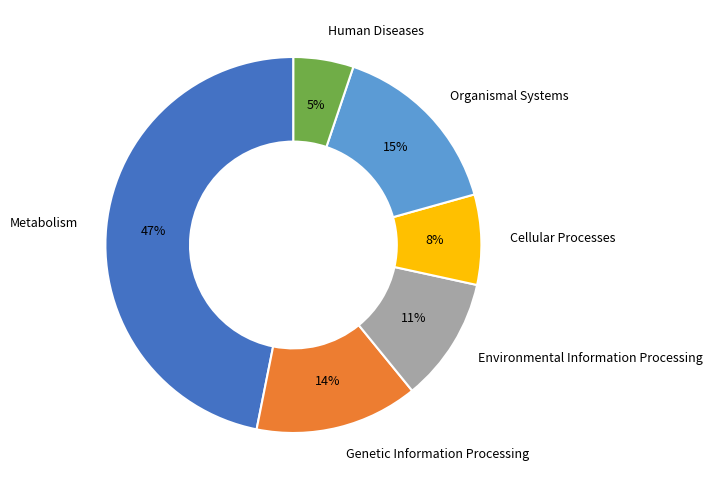

Which category has the biggest portion of the pie?

Metabolism